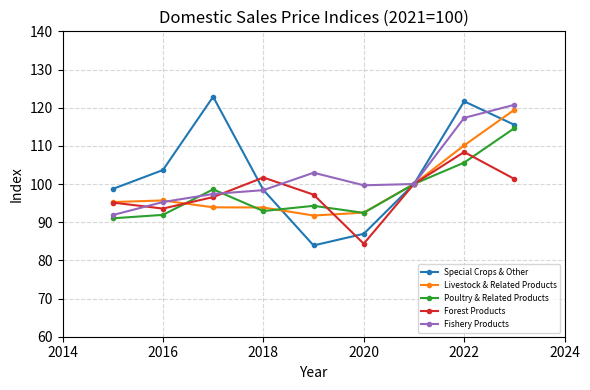

Is this an area chart (filled region under the line)?

No